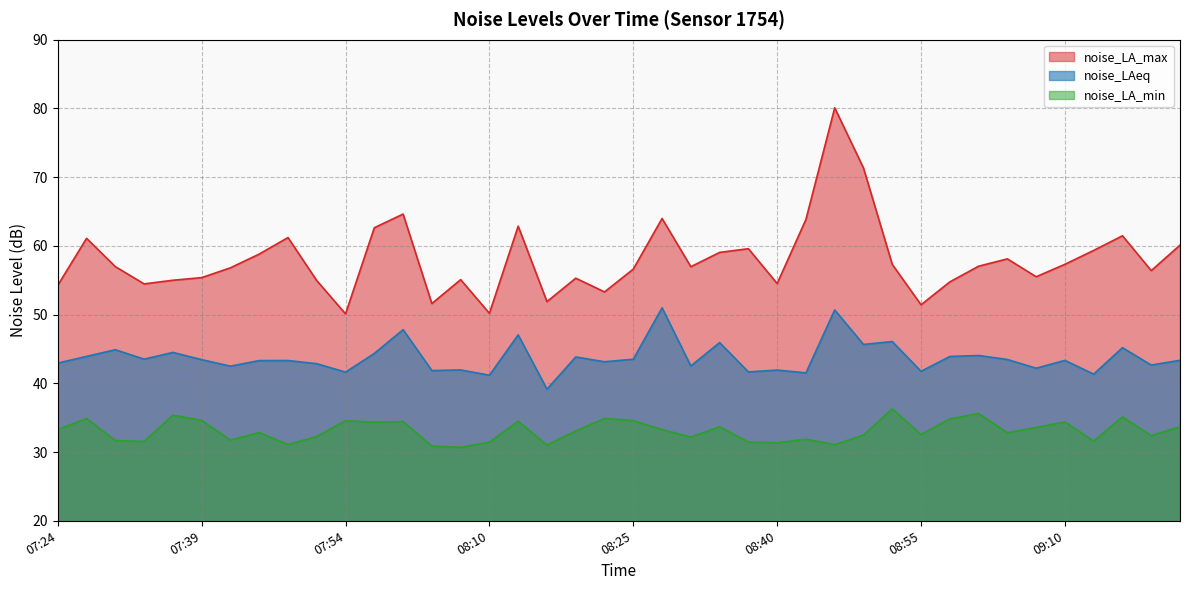

The noise_LA_min series shows 34.6 at 07:39. True or false?

True